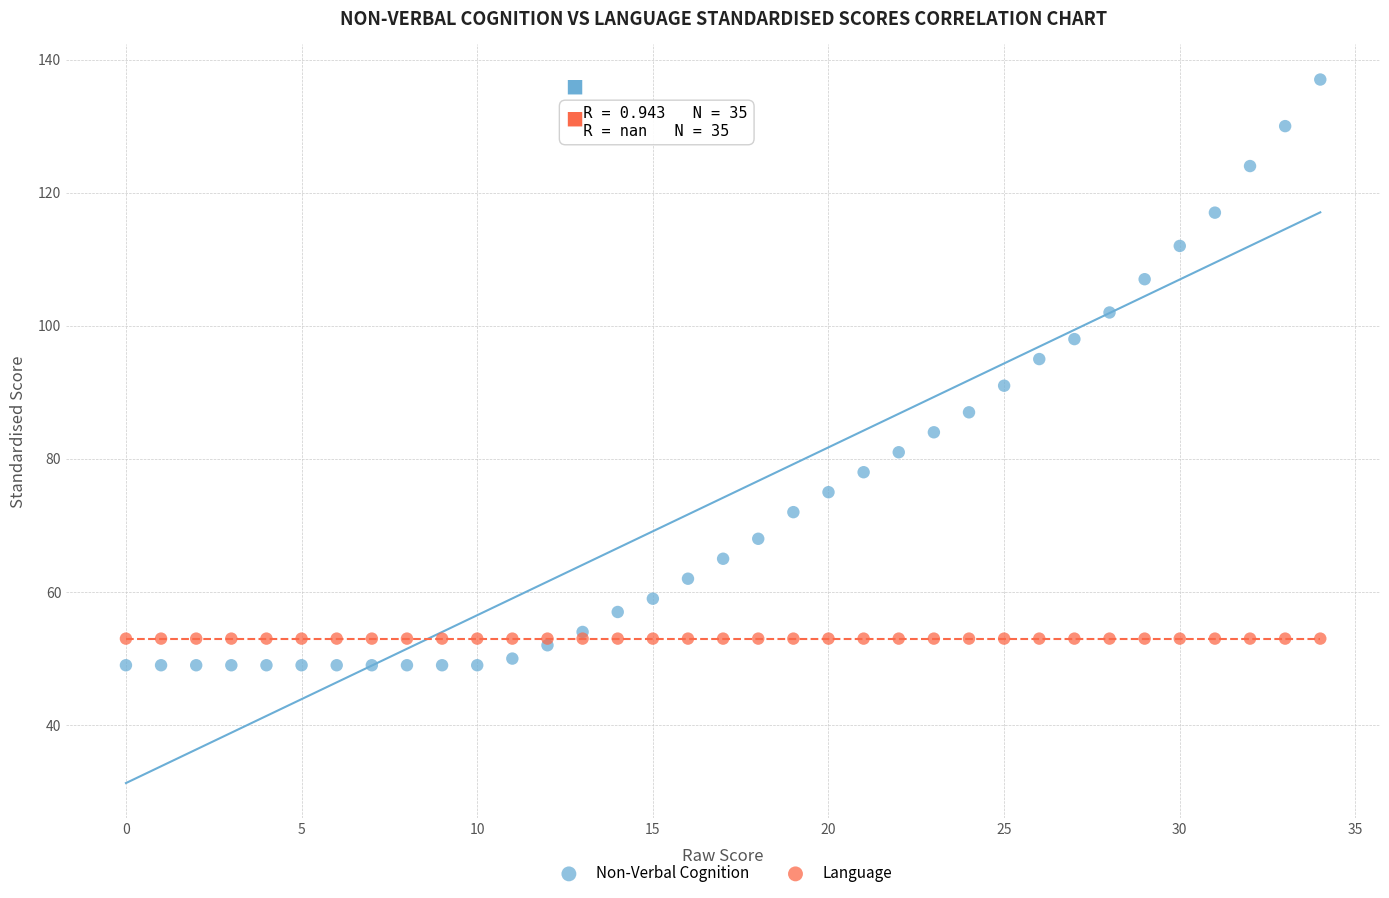

Which series contains the highest Y value?

Non-Verbal Cognition